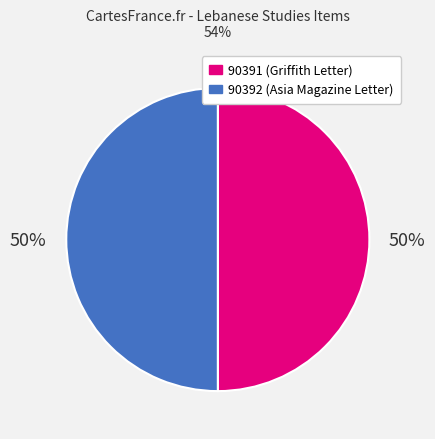

Combined, do 90392 (Asia Magazine Letter) and 90391 (Griffith Letter) account for over 50%?

Yes